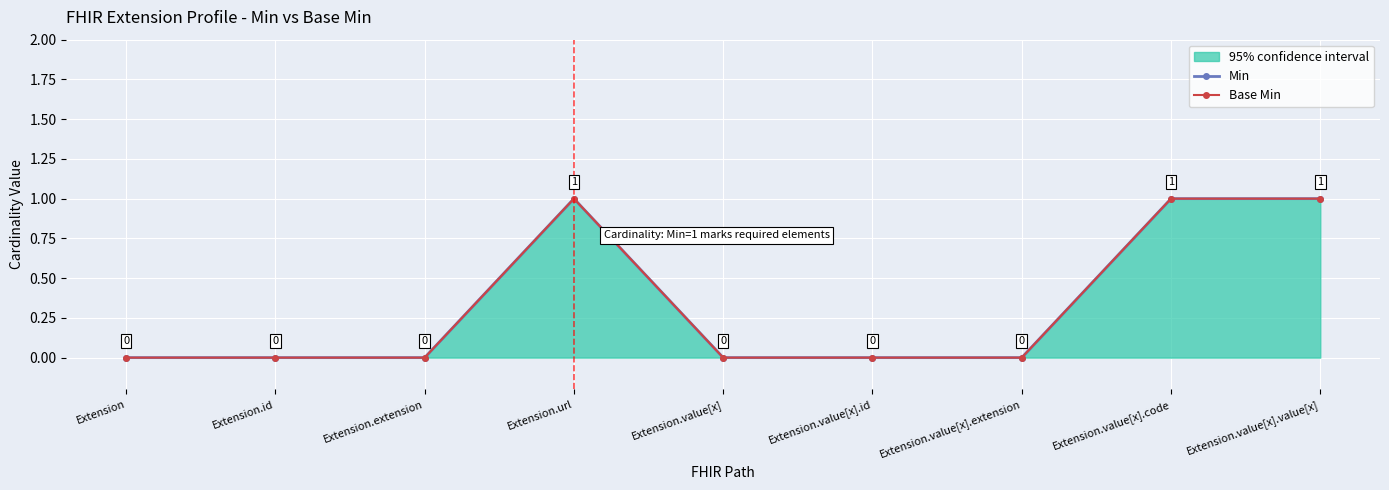

Is it true that Min equals 1 at Extension.value[x].extension?

False